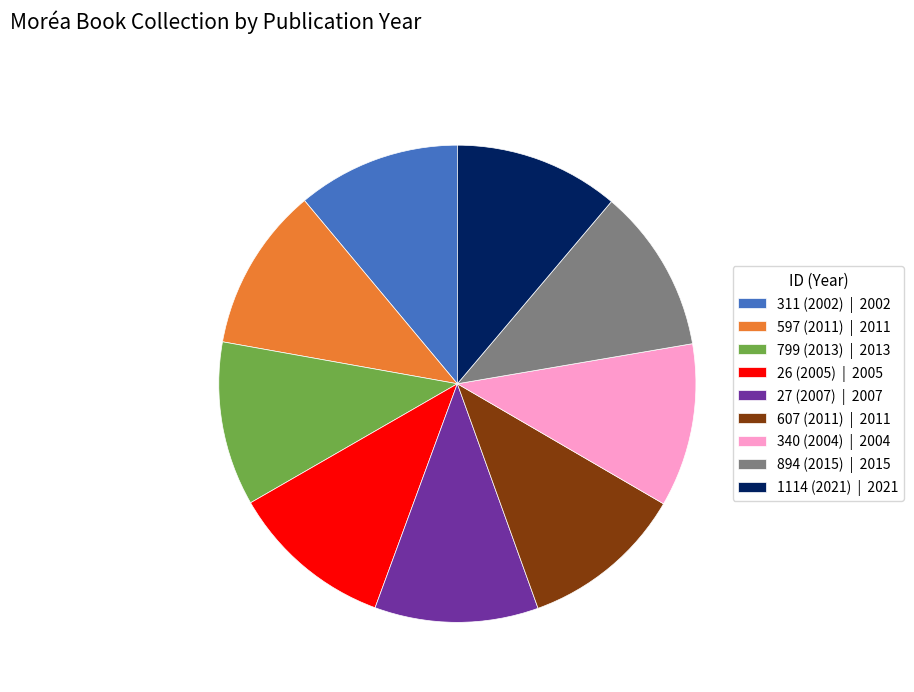

Is the sum of 894 (2015) | 2015 and 27 (2007) | 2007 greater than half?

No